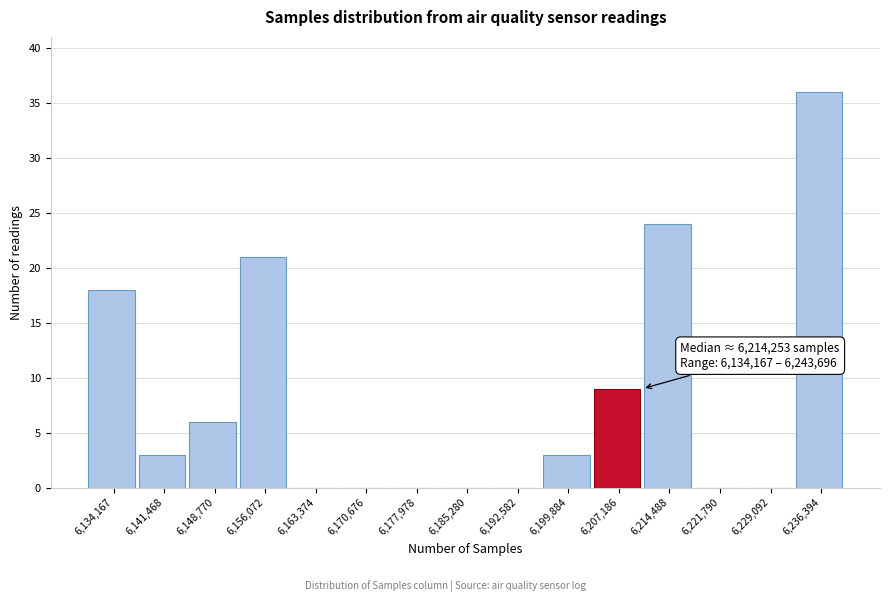

Reading left to right, what are all the values shown in this chart?

6,134,167=18	6,141,468=3	6,148,770=6	6,156,072=21	6,163,374=0	6,170,676=0	6,177,978=0	6,185,280=0	6,192,582=0	6,199,884=3	6,207,186=9	6,214,488=24	6,221,790=0	6,229,092=0	6,236,394=36